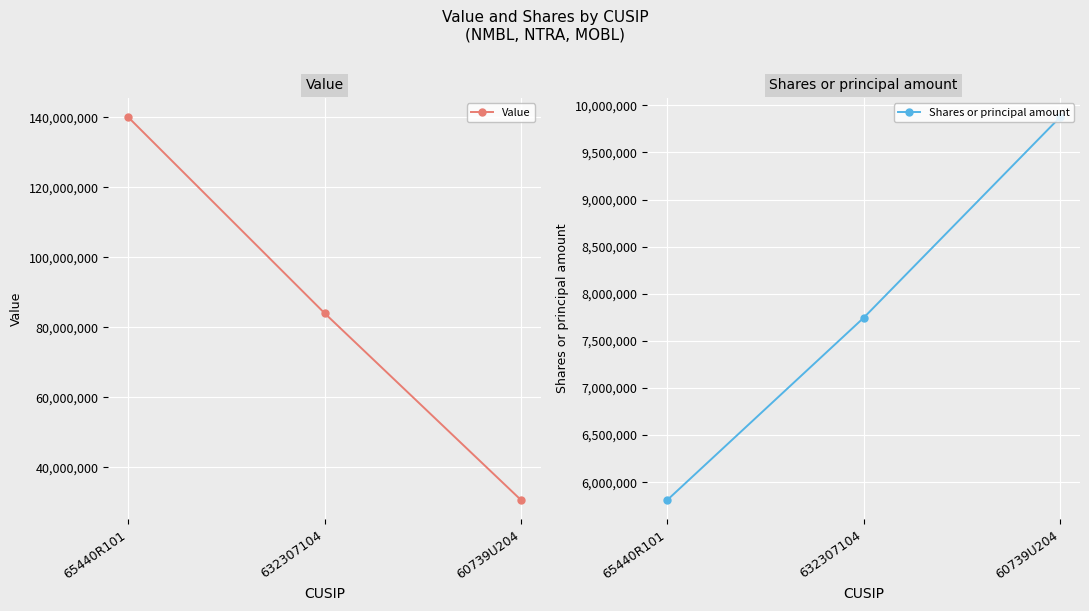

What is the total value across all series at 60739U204?

40496012